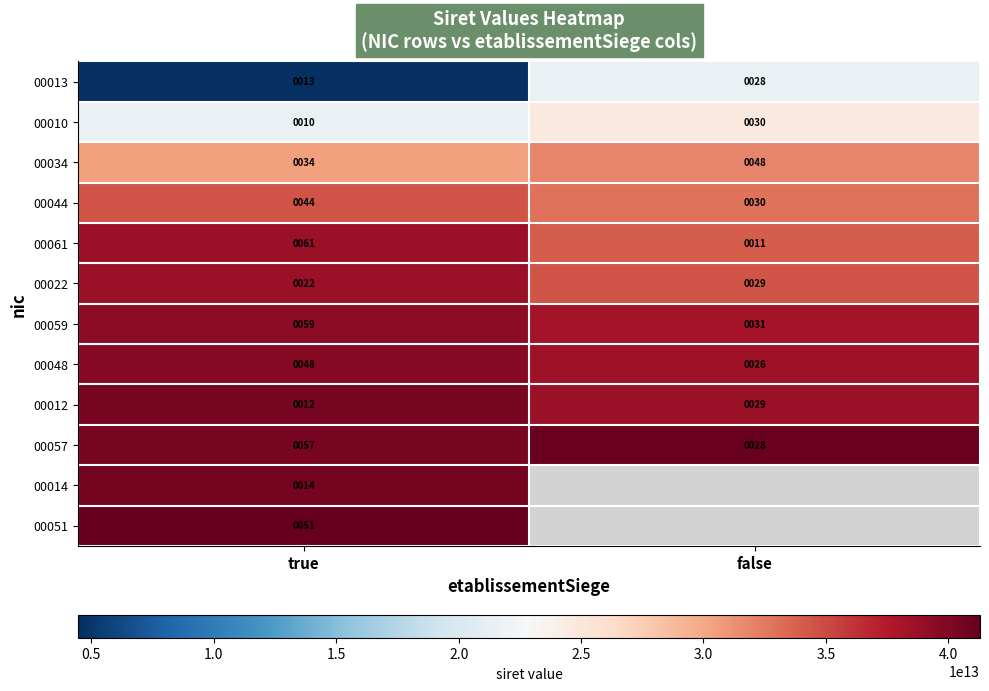

Count the number of data series in this chart.

12